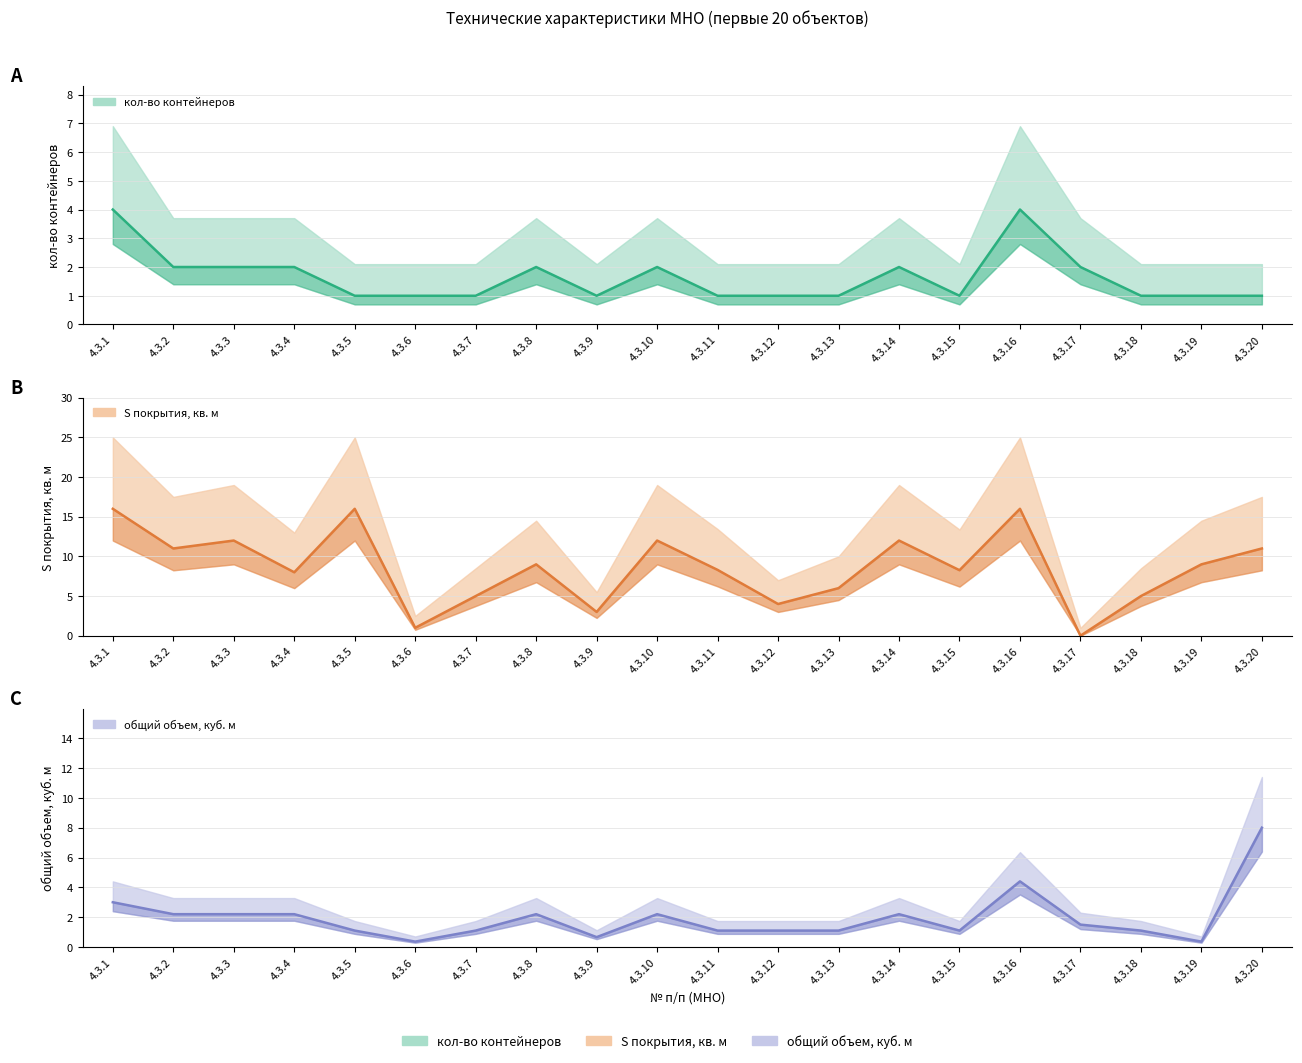

Reading left to right, what are all the values shown in this chart?

кол-во контейнеров: 4.0	2.0	2.0	2.0	1.0	1.0	1.0	2.0	1.0	2.0	1.0	1.0	1.0	2.0	1.0	4.0	2.0	1.0	1.0	1.0
S покрытия, кв. м: 16.0	11.0	12.0	8.0	16.0	1.0	5.0	9.0	3.0	12.0	8.3	4.0	6.0	12.0	8.3	16.0	0.0	5.0	9.0	11.0
общий объем, куб. м: 3.0	2.2	2.2	2.2	1.1	0.4	1.1	2.2	0.7	2.2	1.1	1.1	1.1	2.2	1.1	4.4	1.5	1.1	0.4	8.0